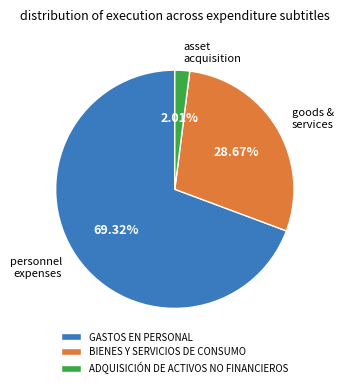

What is the total percentage of ADQUISICIÓN DE ACTIVOS NO FINANCIEROS and GASTOS EN PERSONAL?

71.3%